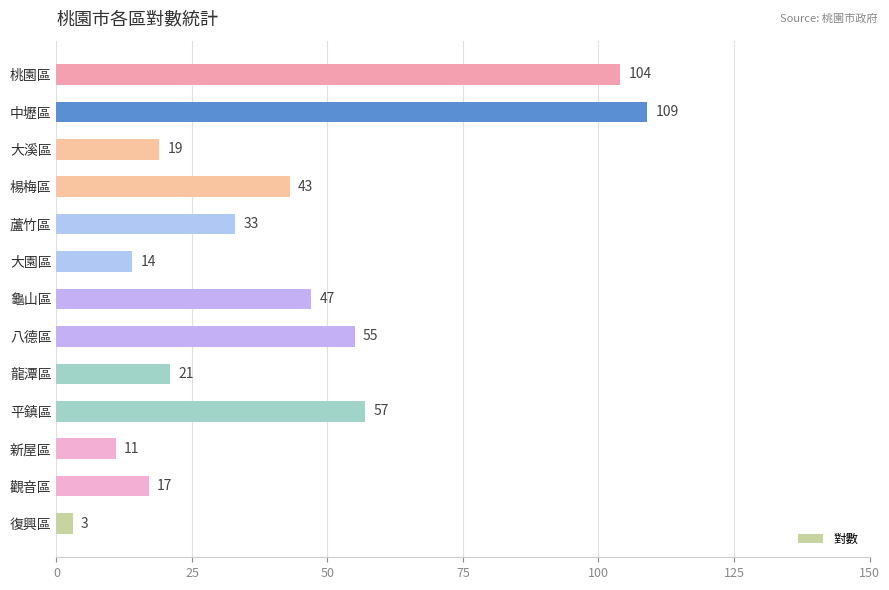

Count the number of categories in the chart.

13